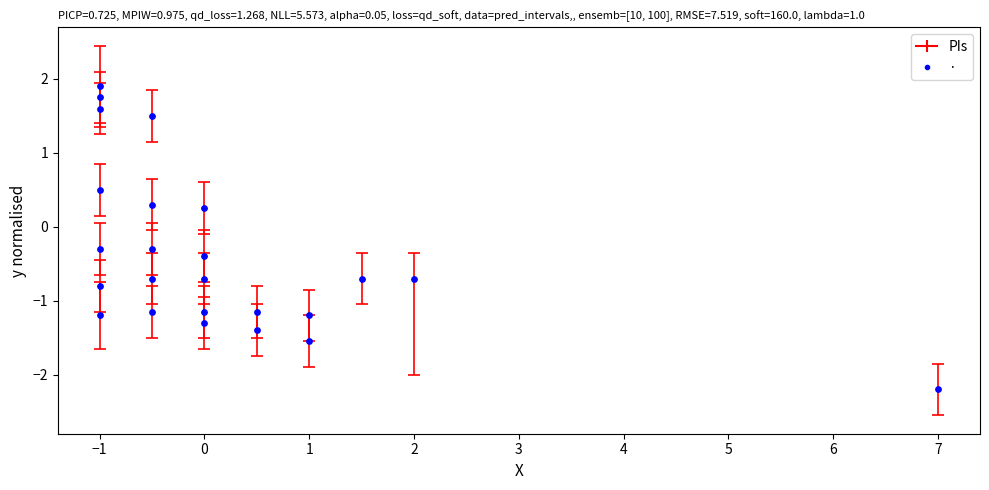

What is the range of Y values (max minus min)?

4.1